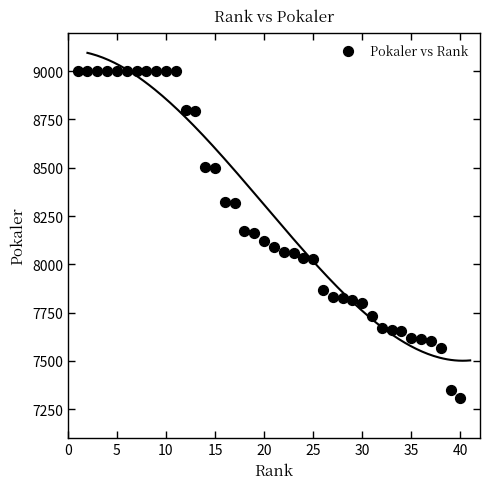

What is the range of X values (max minus min)?

39